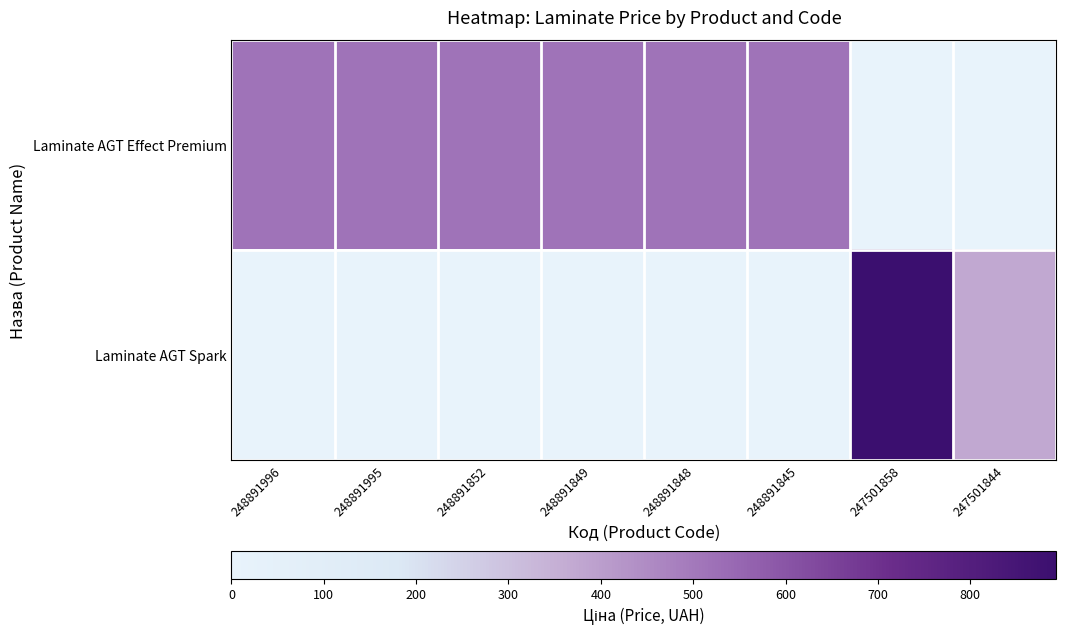

Reading left to right, extract all data points from this chart.

Laminate AGT Effect Premium: 248891996=0.6	248891995=0.6	248891852=0.6	248891849=0.6	248891848=0.6	248891845=0.6	247501858=0.0	247501844=0.0
Laminate AGT Spark: 248891996=0.0	248891995=0.0	248891852=0.0	248891849=0.0	248891848=0.0	248891845=0.0	247501858=1.0	247501844=0.4